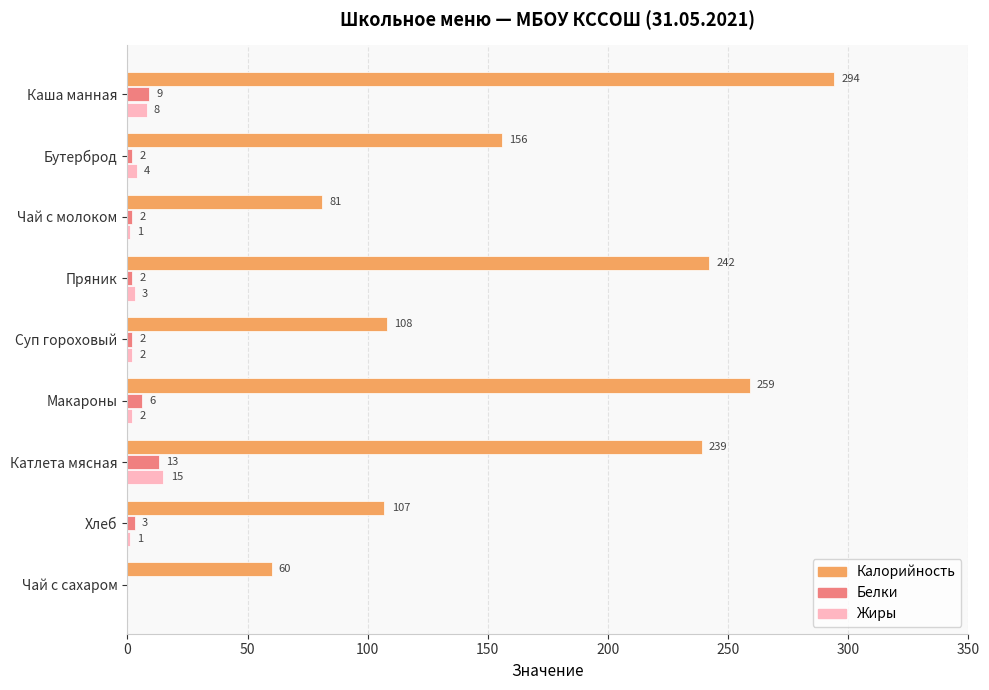

Between Суп гороховый and Макароны, which series saw the biggest shift?

Калорийность